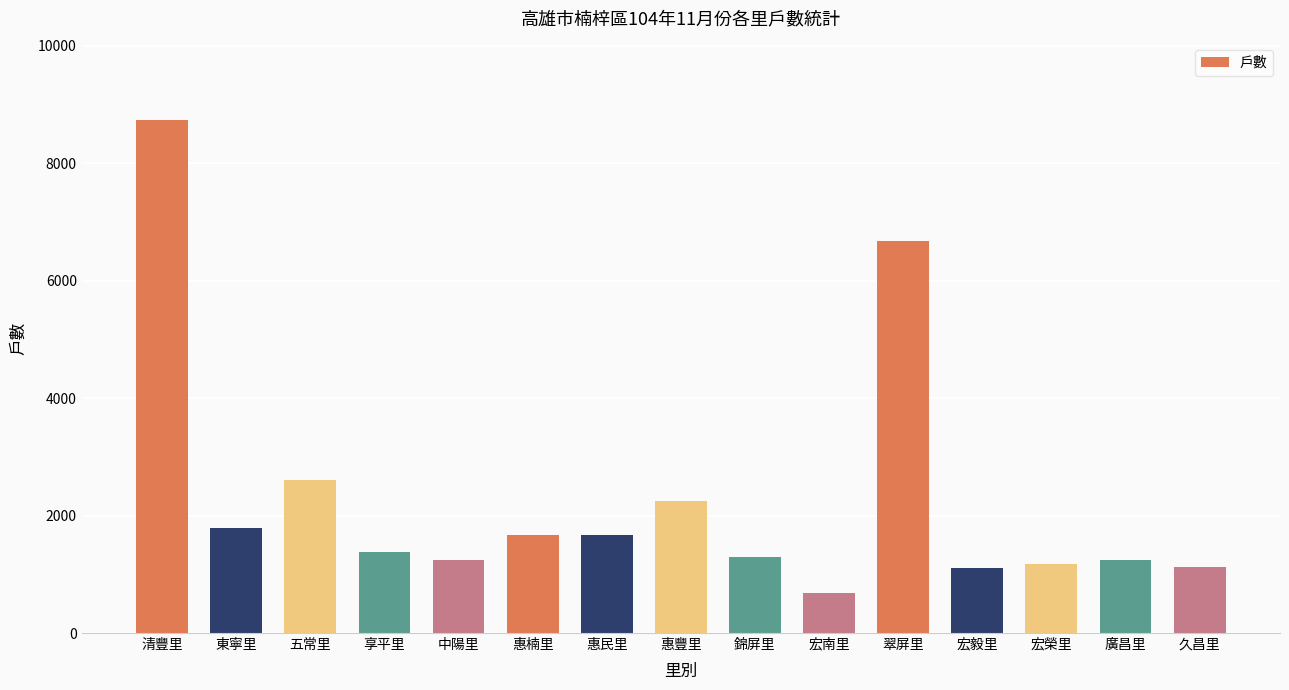

What is the maximum value shown in the chart?

8731